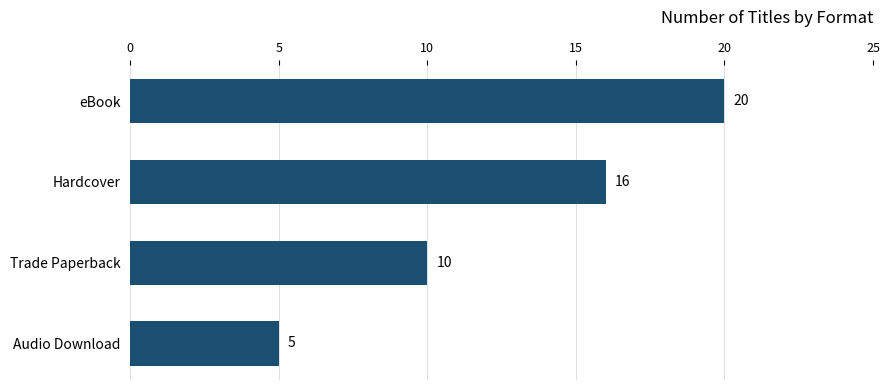

Which category has the highest value across all series?

eBook